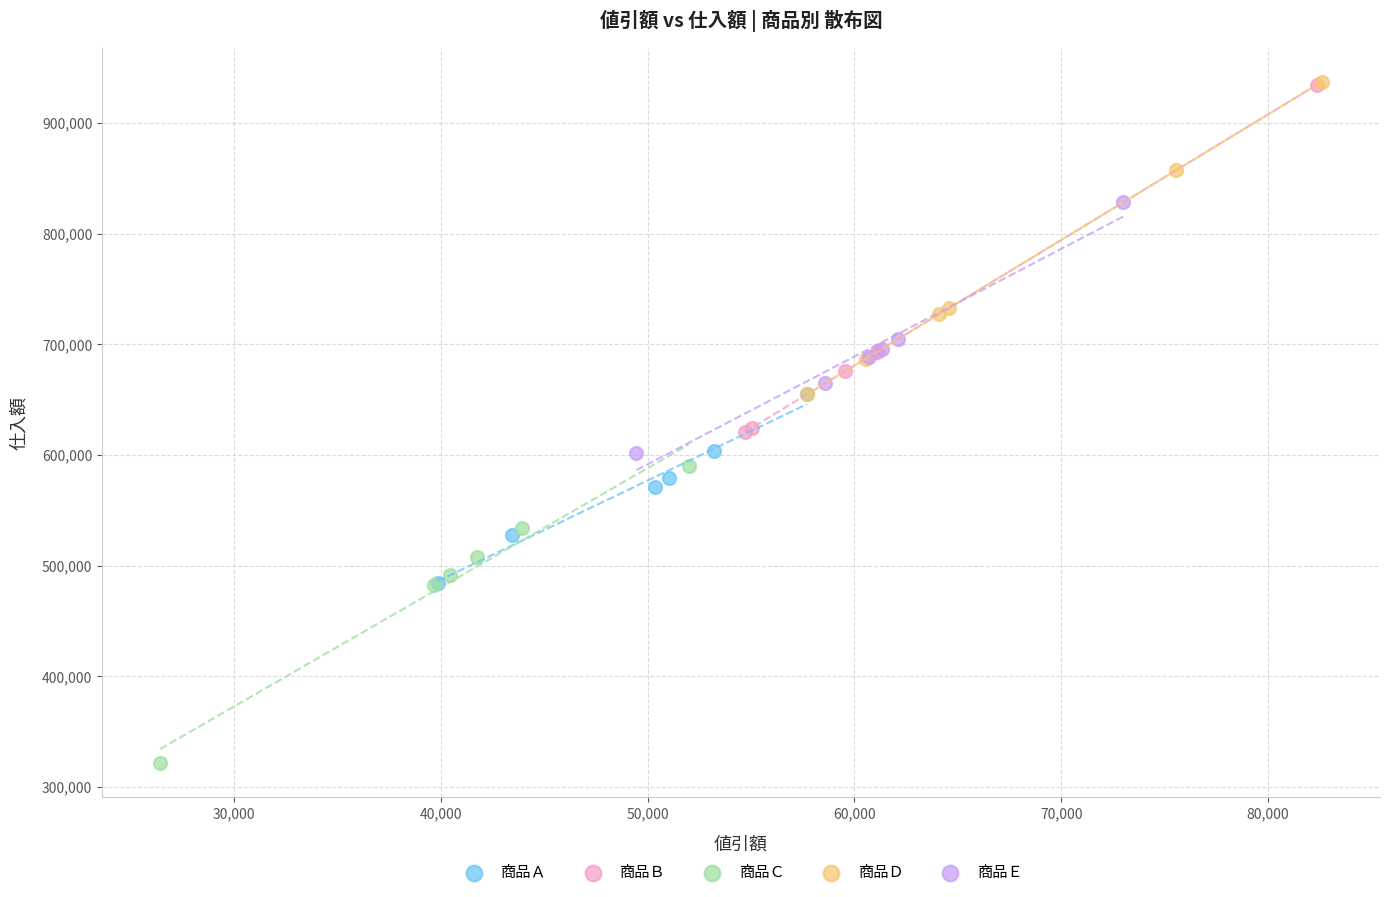

Which series reaches the minimum Y coordinate?

商品Ｃ